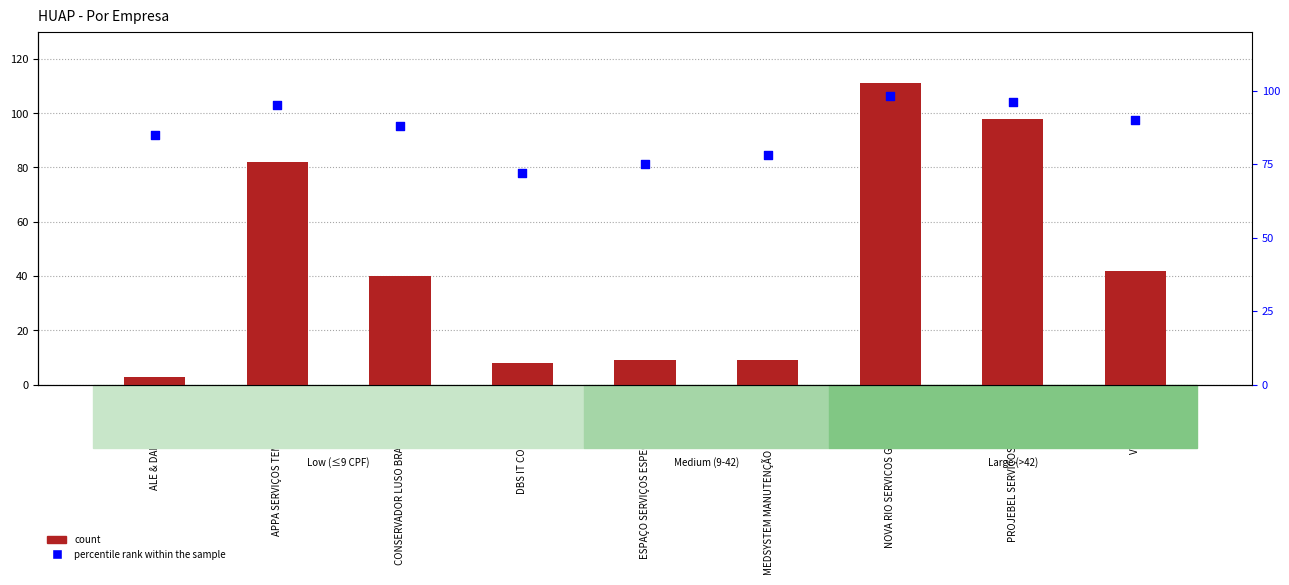

Is the value of count at PROJEBEL SERVIÇOS COMERCIO greater than the value of percentile rank within the sample at DBS IT CONSULTORIA?

Yes